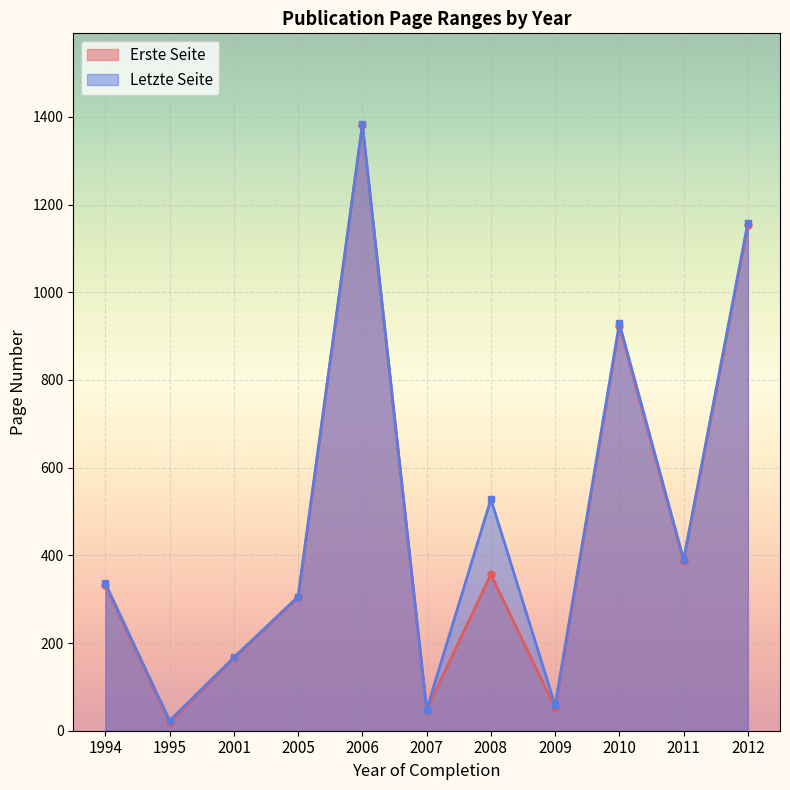

Rank the series at 2011 from highest to lowest value.

Letzte Seite, Erste Seite